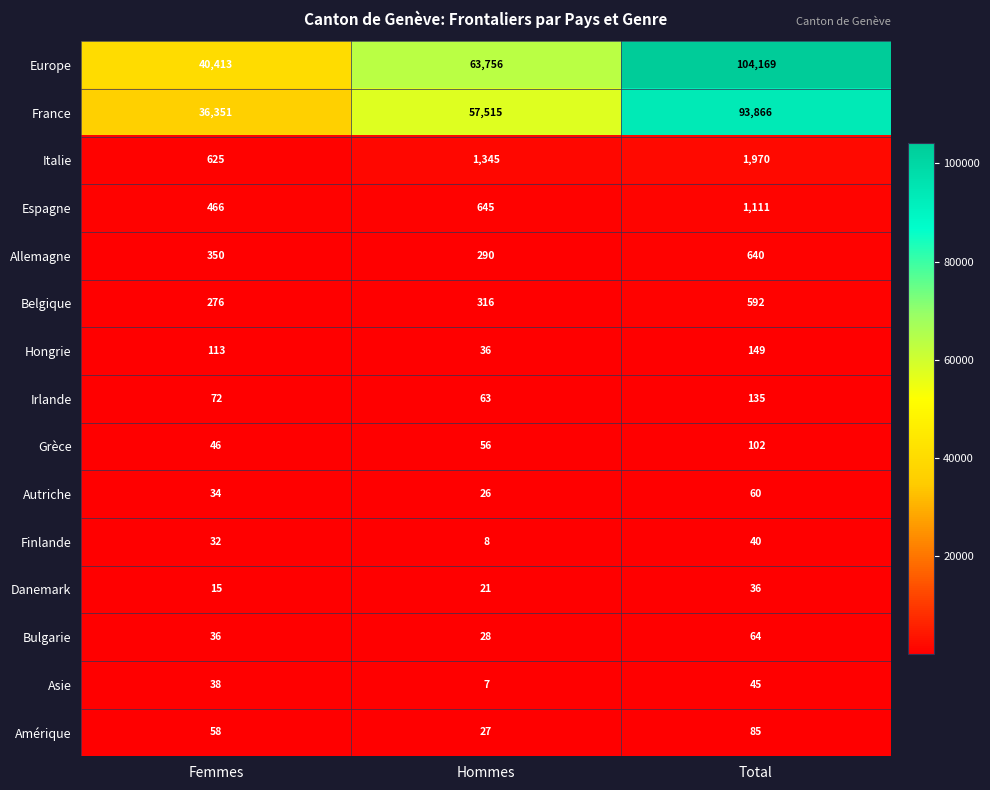

Rank the categories by Italie value from lowest to highest.

Femmes, Hommes, Total